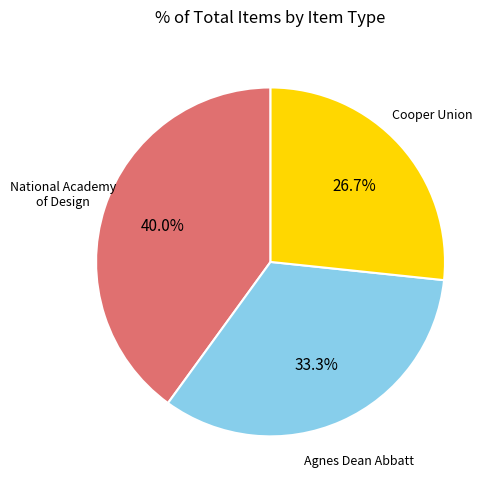

Is there a majority slice in this chart?

No